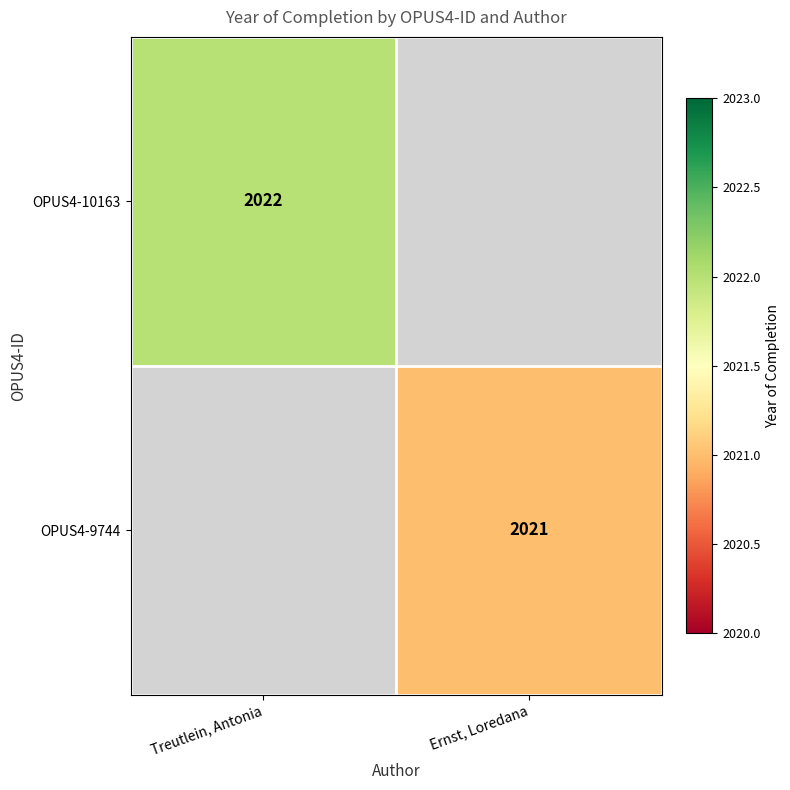

The OPUS4-9744 series shows 472 at Ernst, Loredana. True or false?

False